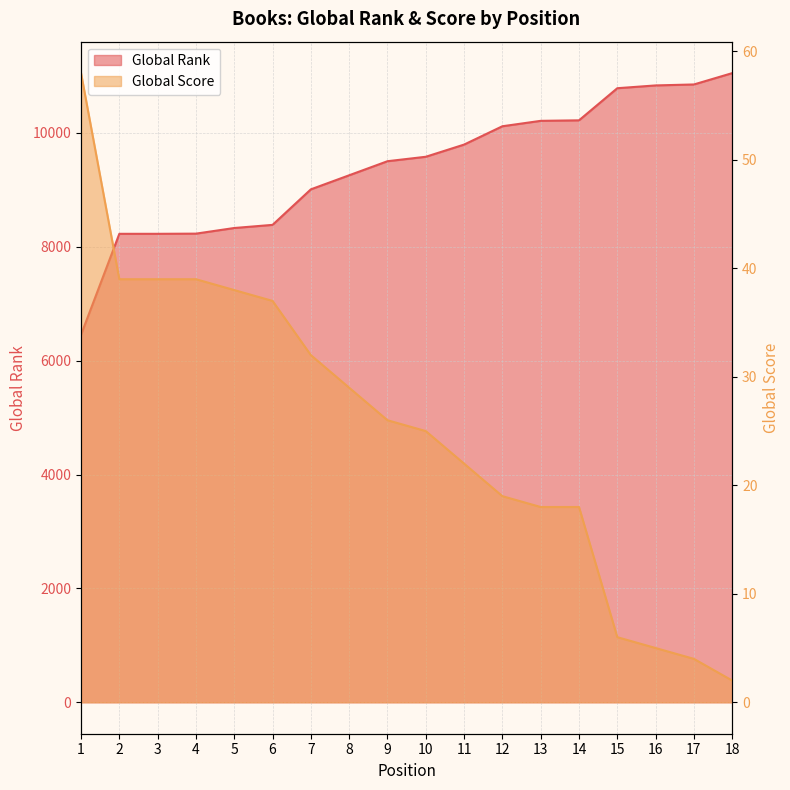

Is it true that Global Score equals 19 at 12?

True